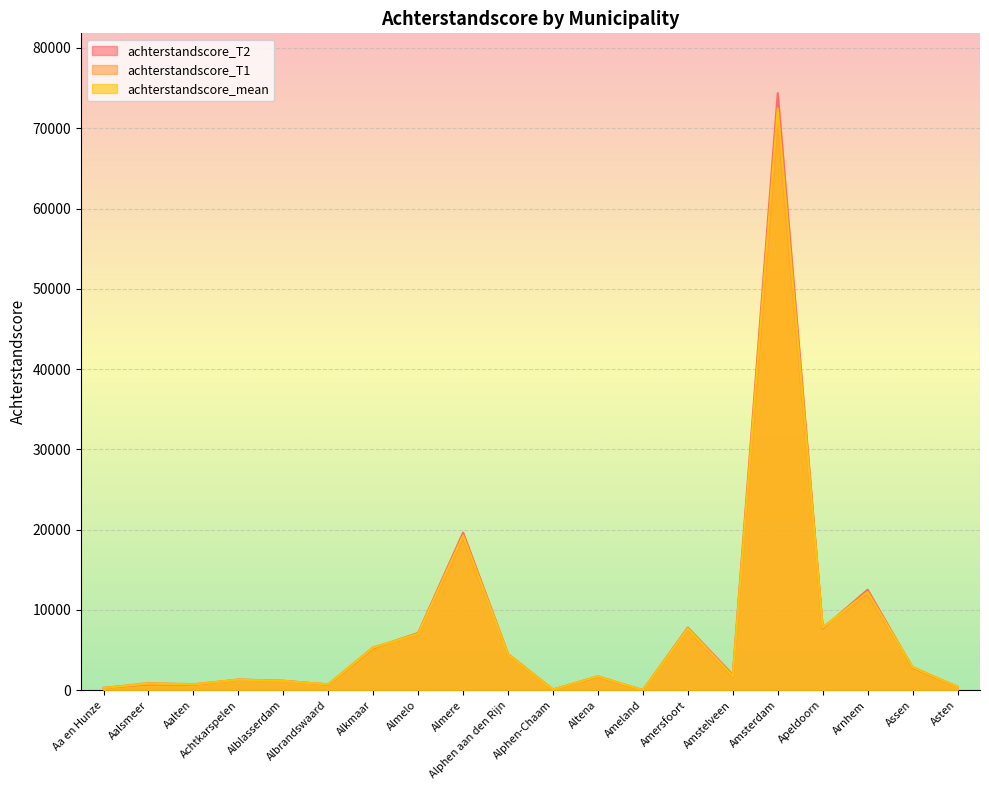

Count the number of categories in the chart.

20